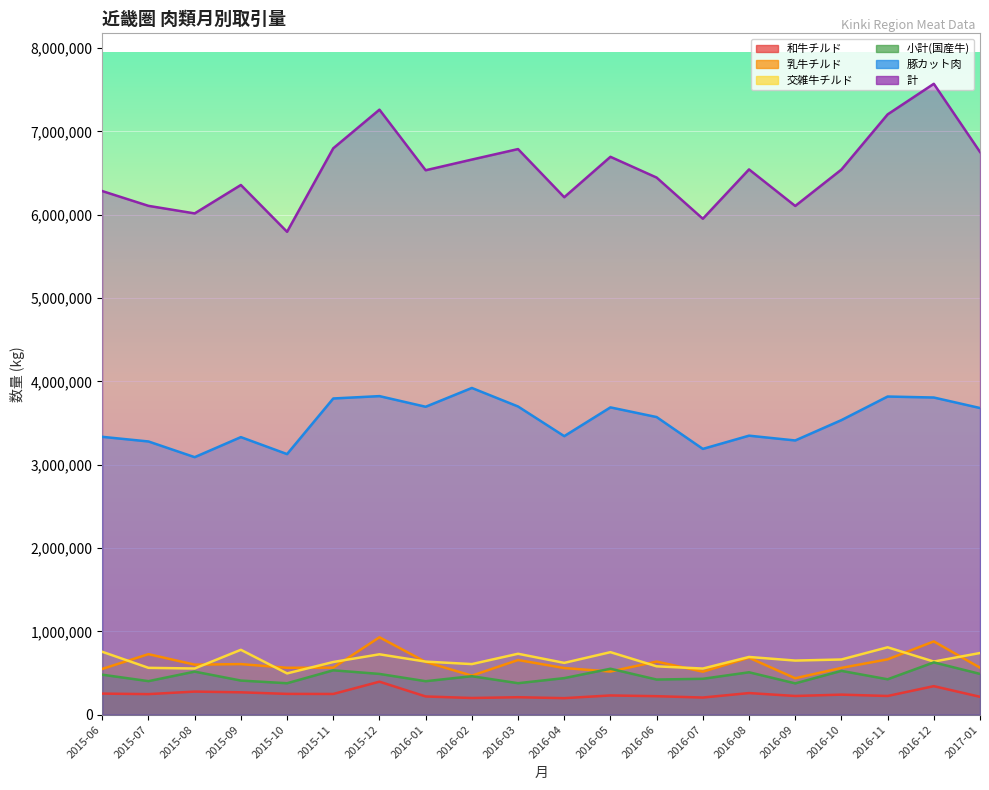

The value of 計 at 2016-09 is 6104407.0. True or false?

True